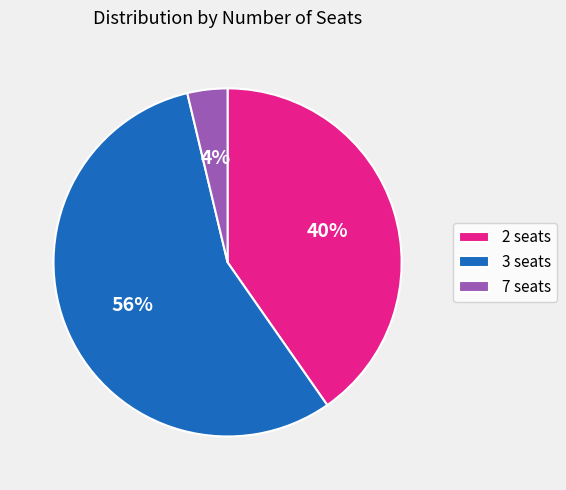

Does any single category account for the majority?

Yes